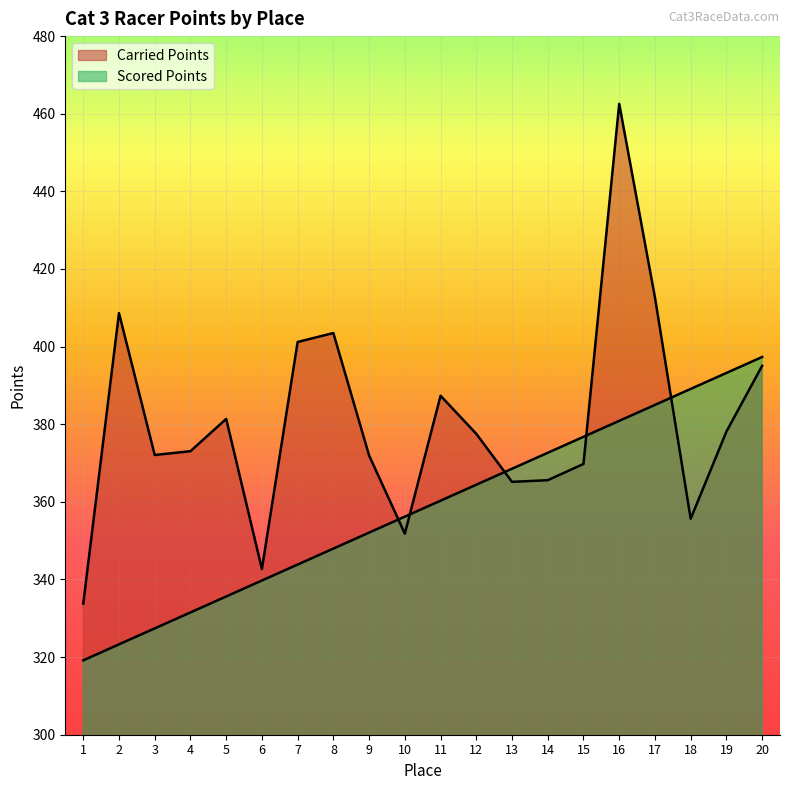

Between 3 and 17, which series saw the biggest shift?

Scored Points